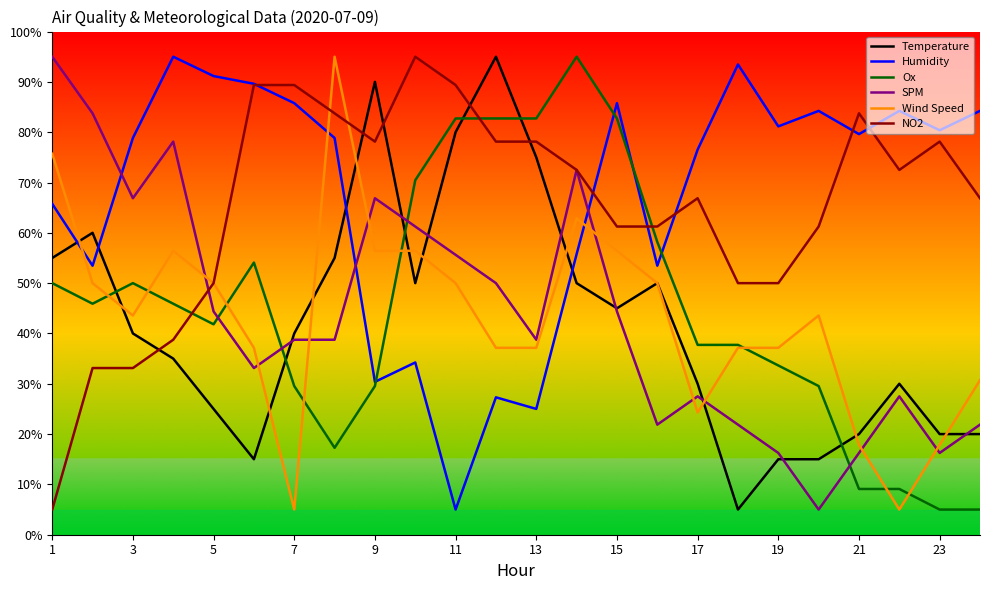

True or false: NO2 and Temperature intersect in this chart.

True